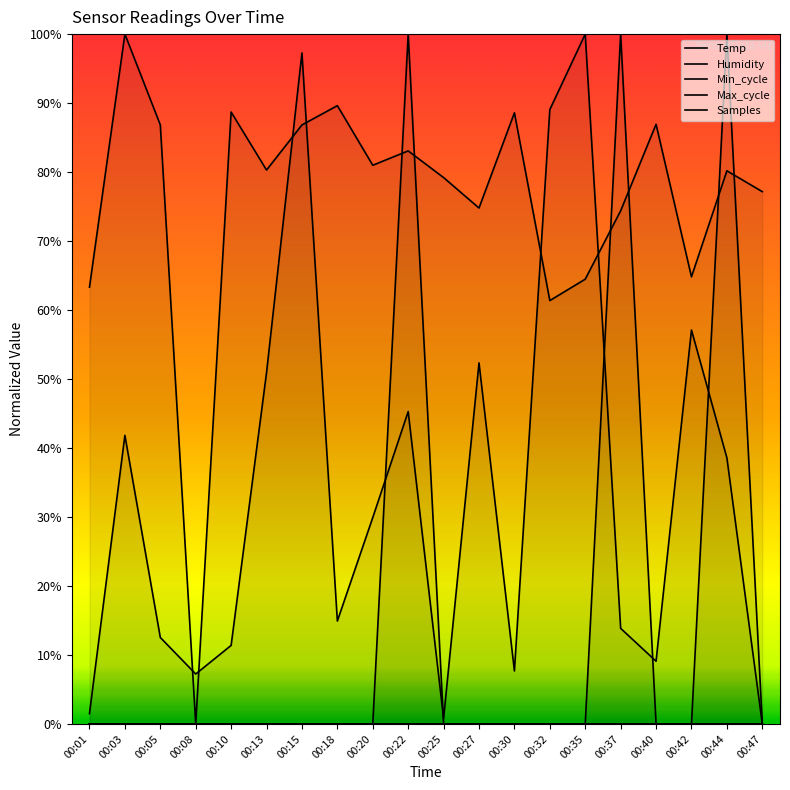

Is it true that Samples equals 63.3 at 00:01?

True